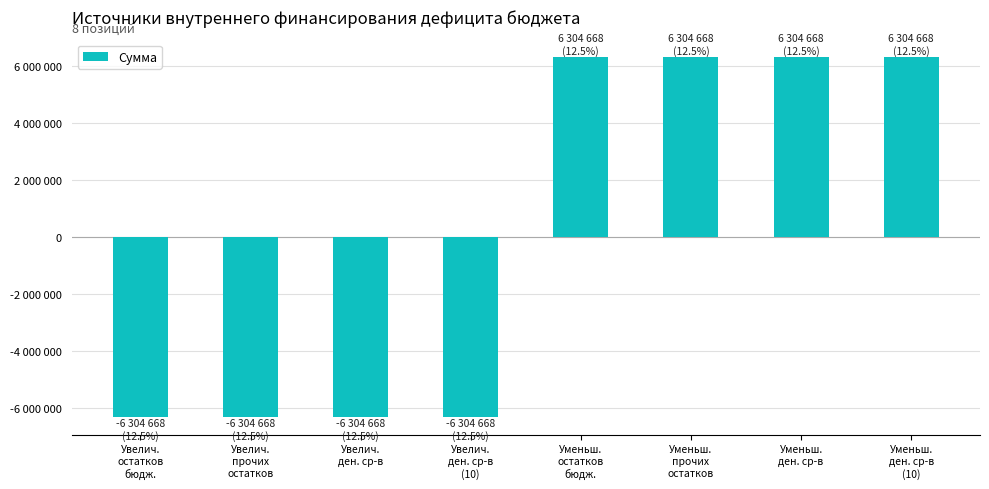

Reading left to right, extract all data points from this chart.

-6304668	-6304668	-6304668	-6304668	6304668	6304668	6304668	6304668